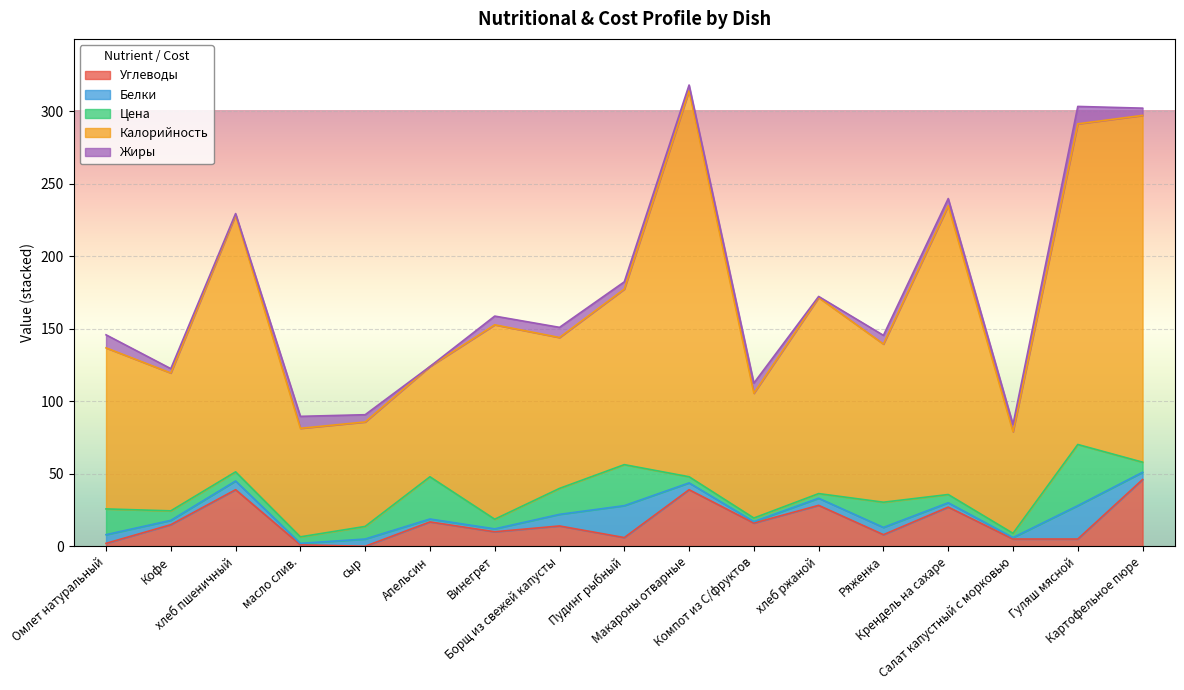

True or false: Цена has more than 1 interior local peaks.

True